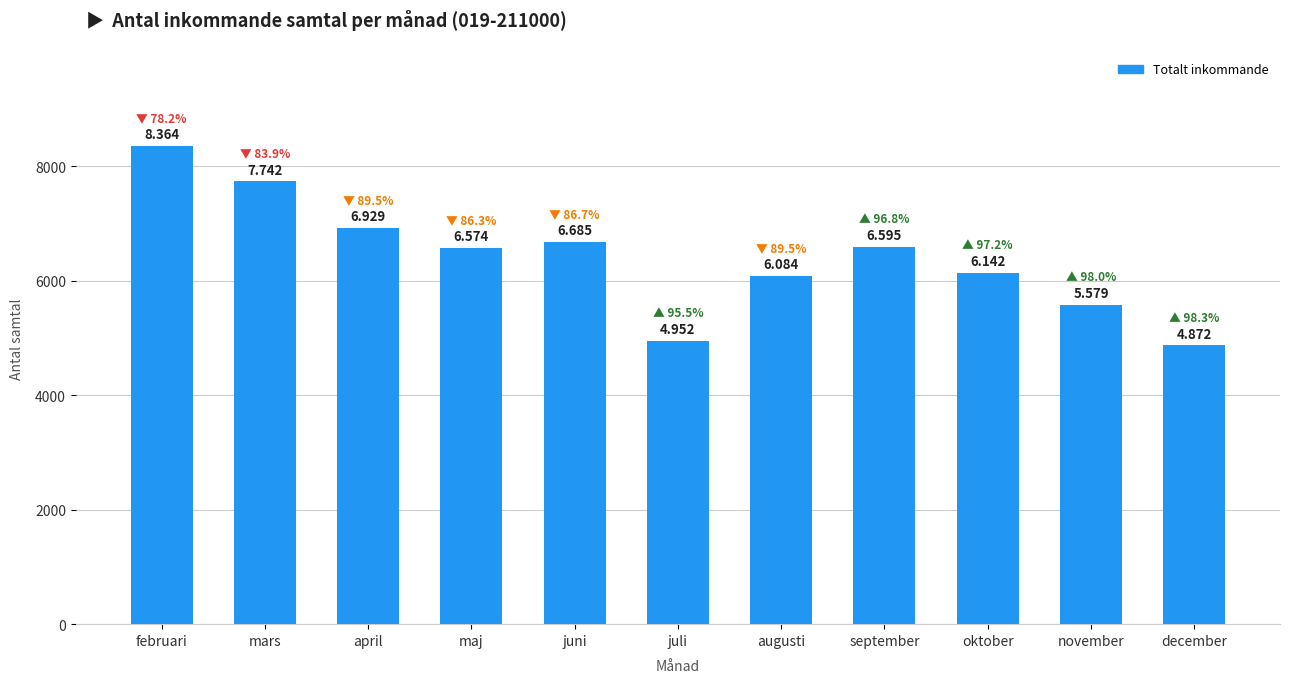

Which label corresponds to the largest value in the chart?

februari